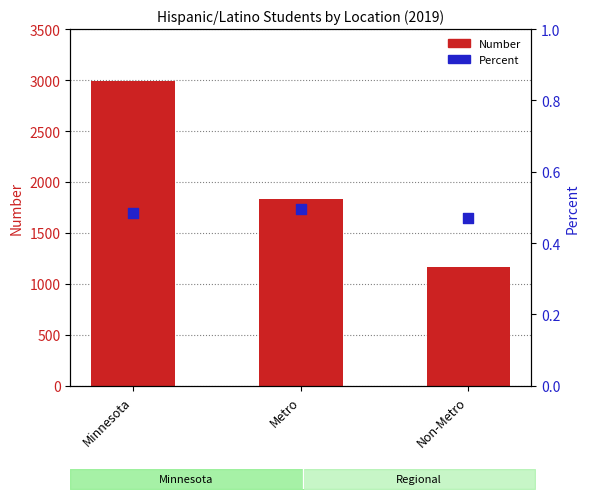

At how many categories does at least one series exceed 2712?

1